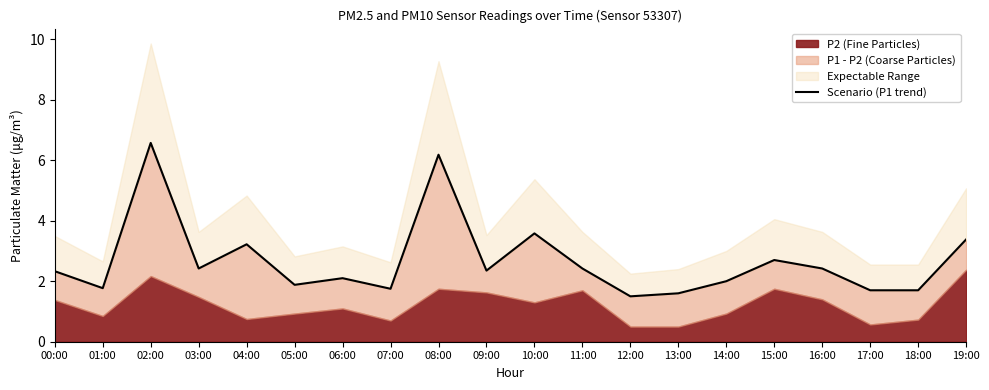

At which category does the data reach its first local valley?

01:00